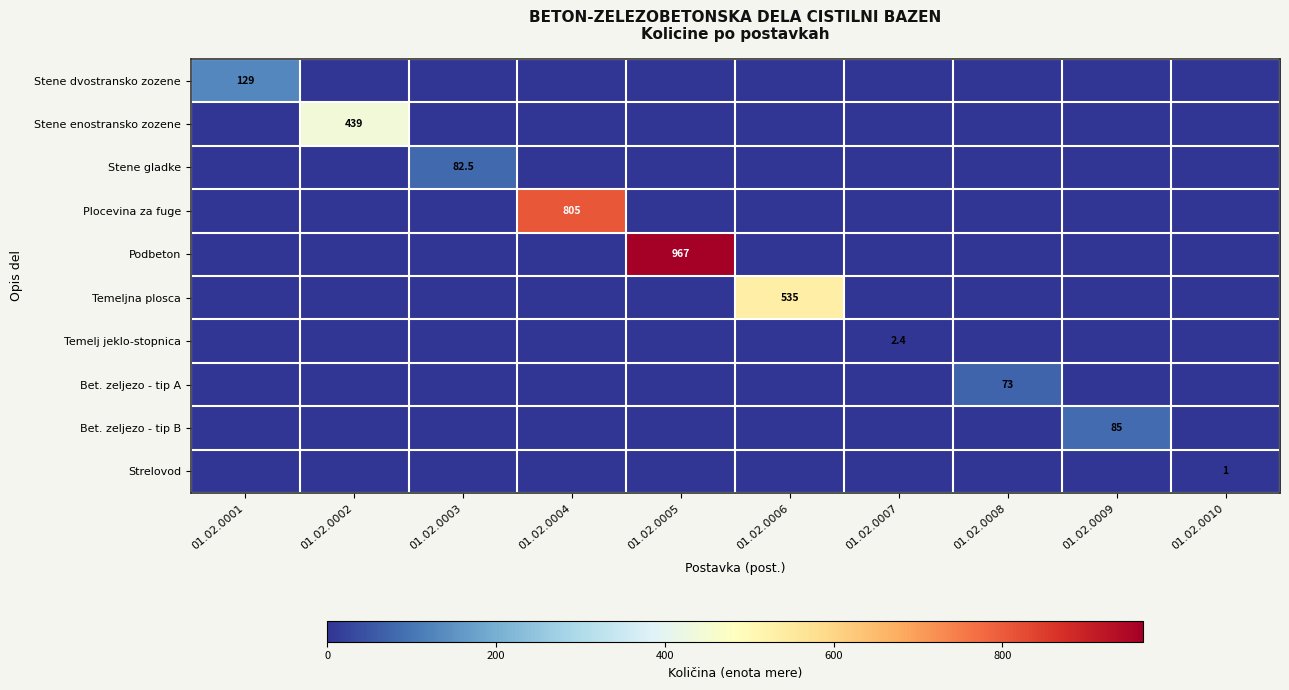

Which series changed the most between 01.02.0003 and 01.02.0007?

Stene gladke